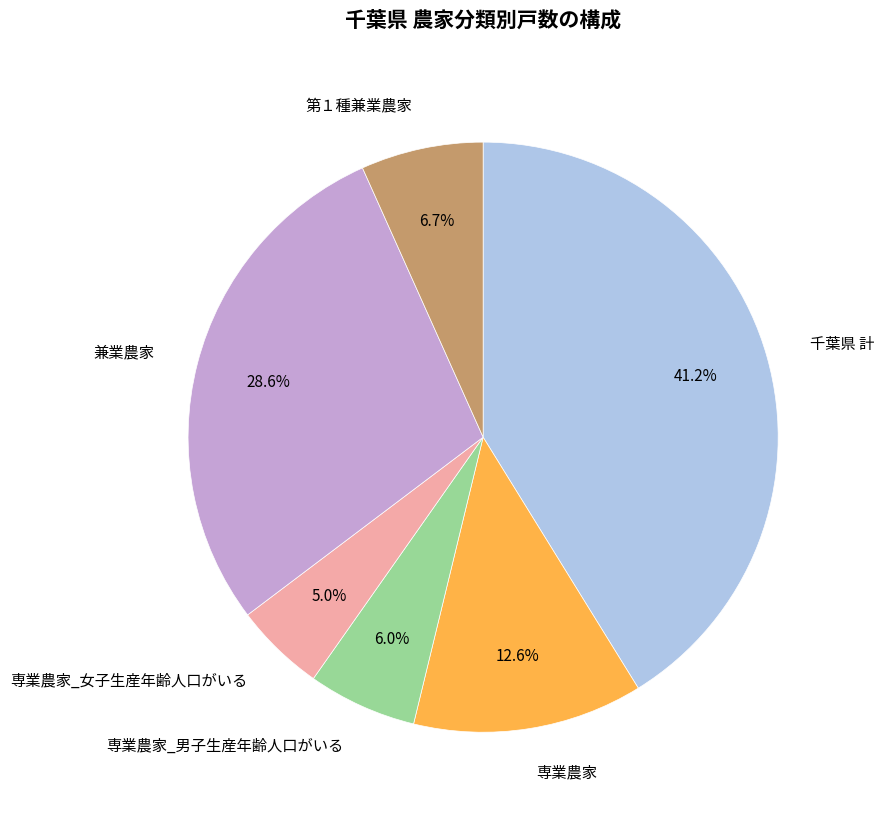

How many slices are in this pie chart?

6